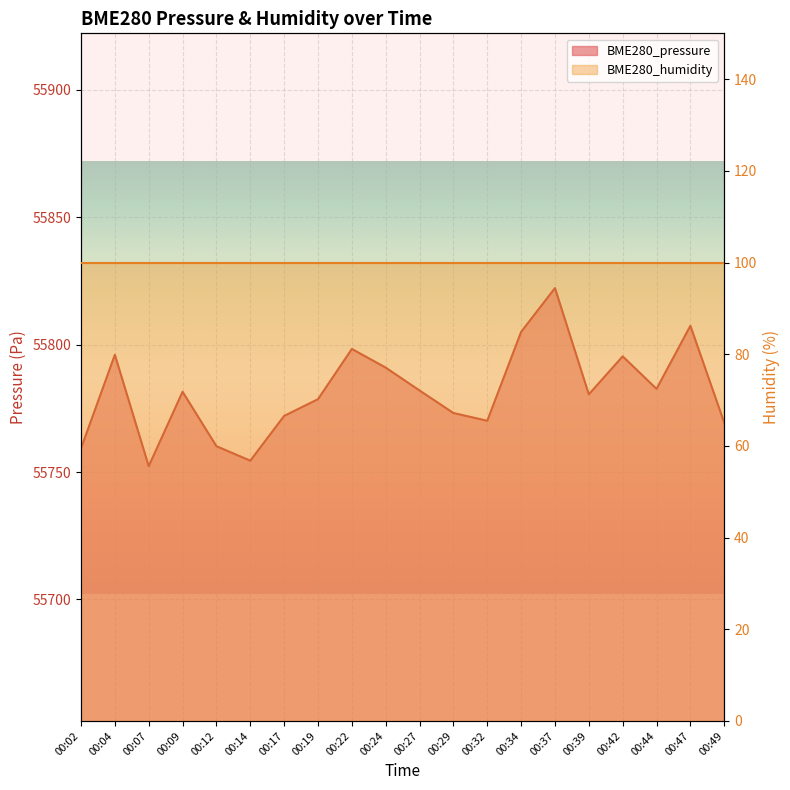

Reading right to left, transcribe all the data shown in this chart.

00:49=55769.4	00:47=55807.4	00:44=55782.7	00:42=55795.4	00:39=55780.5	00:37=55822.2	00:34=55805.0	00:32=55770.1	00:29=55773.2	00:27=55782.0	00:24=55791.0	00:22=55798.3	00:19=55778.6	00:17=55772.0	00:14=55754.5	00:12=55760.2	00:09=55781.5	00:07=55752.3	00:04=55796.1	00:02=55759.3